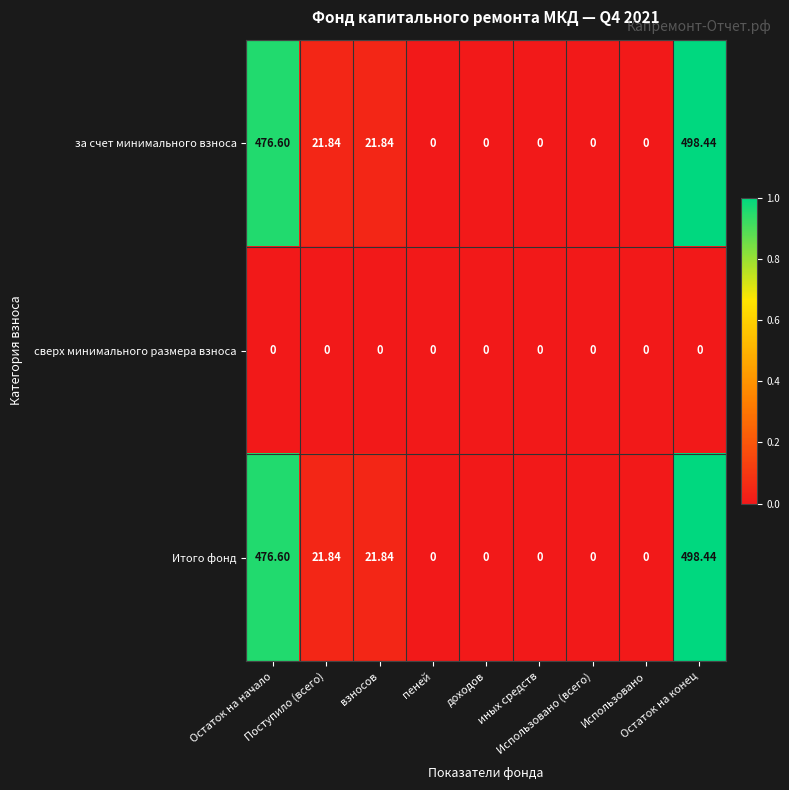

What is the maximum value shown in the chart?

498.4